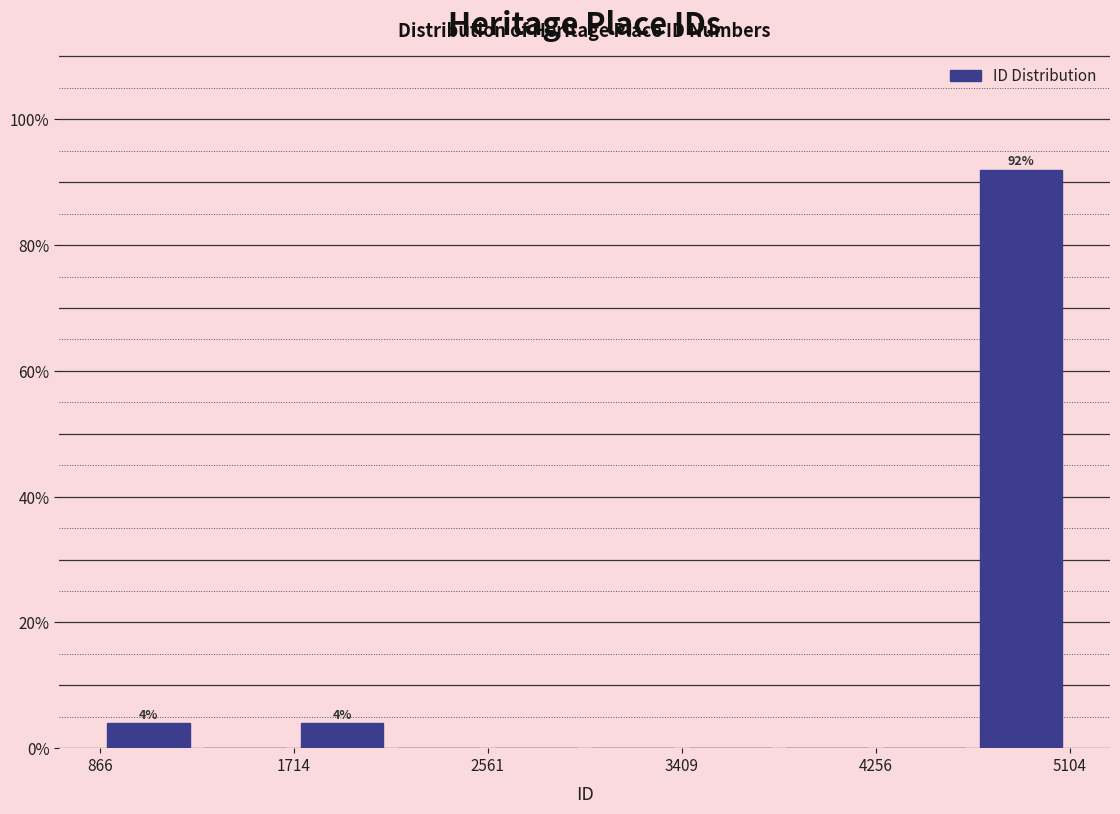

Which range on the x-axis has the tallest bar?

4700 to 5100